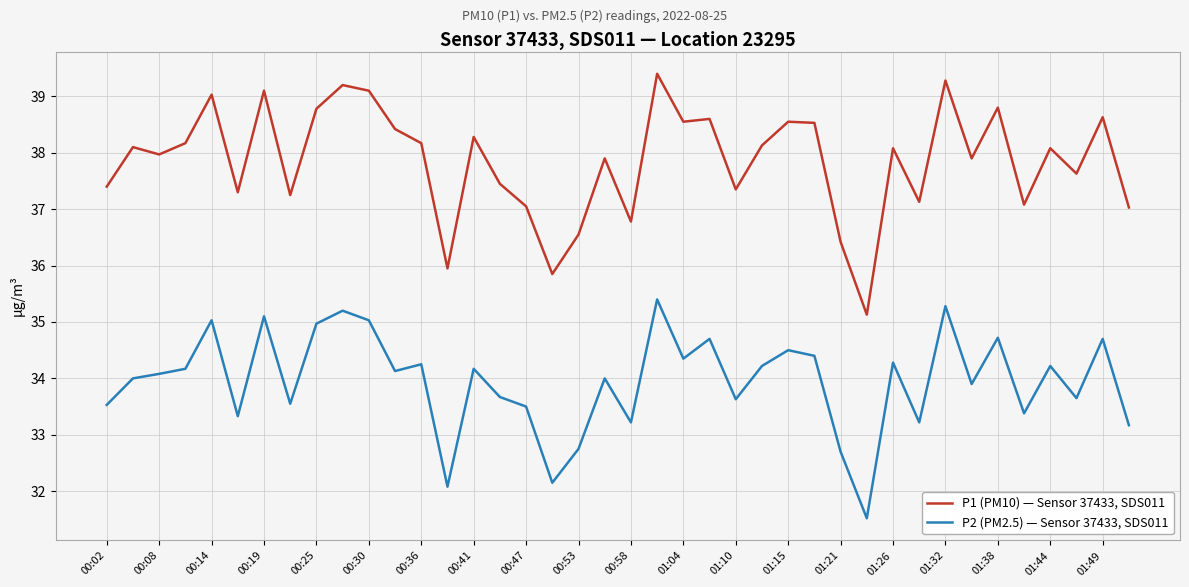

True or false: P1 (PM10) — Sensor 37433, SDS011 and P2 (PM2.5) — Sensor 37433, SDS011 cross at least once.

False